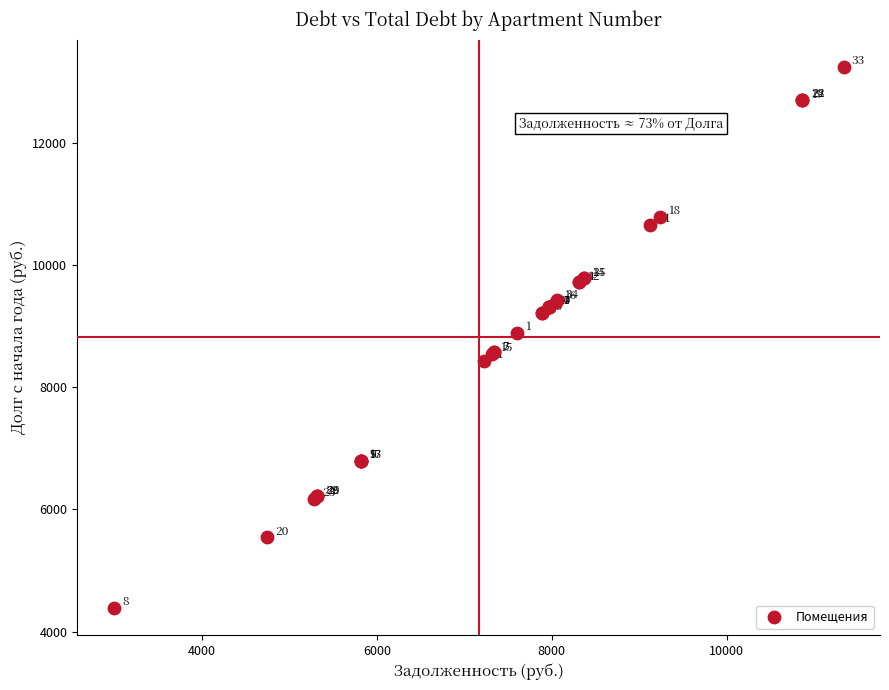

What Y value in the scatter plot is closest to 8820?

8886.2